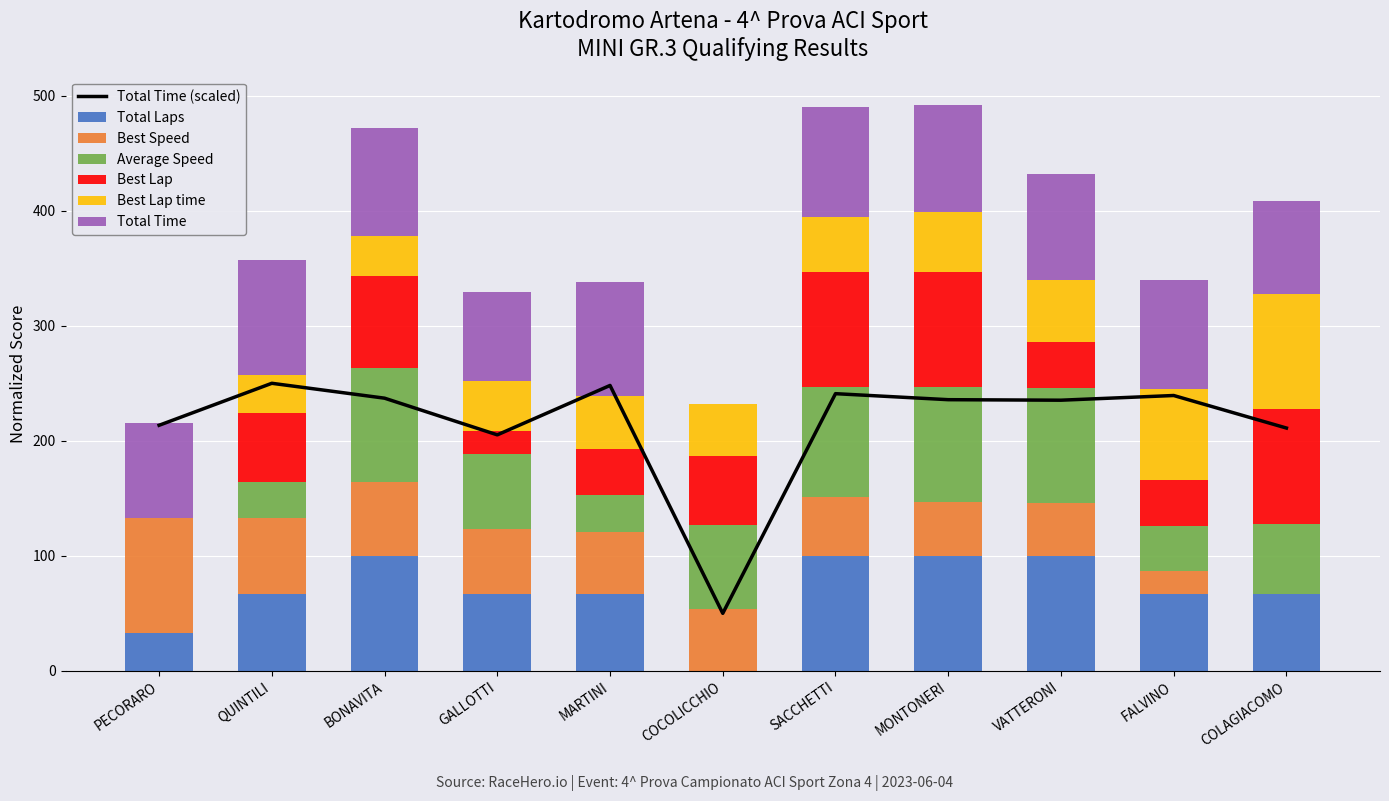

How many values in the Total Laps series exceed 66?

9